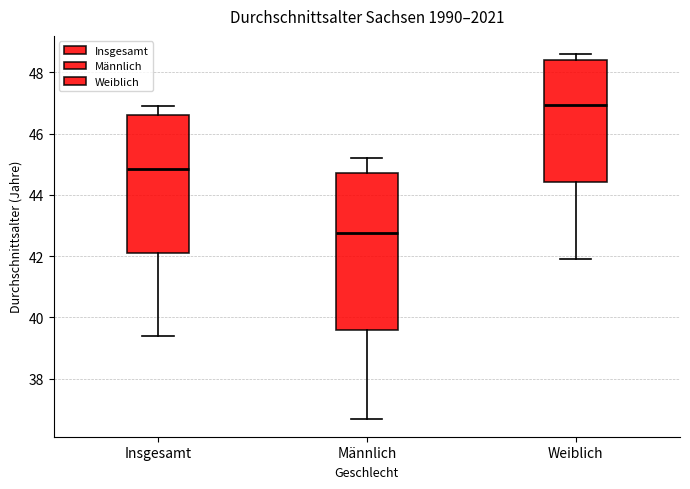

Reading left to right, transcribe this box plot: for each box, give where its median line is, the range the box spans, and where its two whiskers end, as read against the y-axis. The values are not printed on the chart, so give them approximately, as read against the axis.

Insgesamt: median 44.8, box 42.2 to 46.6, whiskers 39.4 to 47.0
Männlich: median 42.8, box 39.6 to 44.8, whiskers 36.8 to 45.2
Weiblich: median 47.0, box 44.4 to 48.4, whiskers 42.0 to 48.6